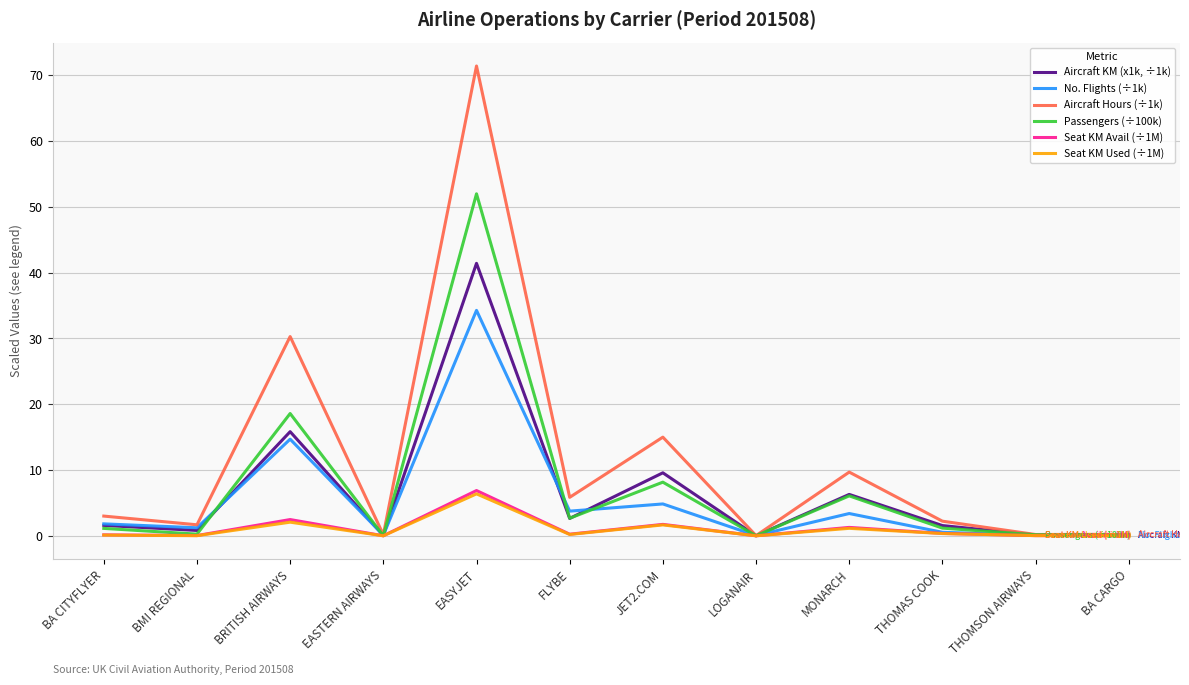

The Aircraft KM (x1k, ÷1k) series shows 0.1 at BA CARGO. True or false?

True